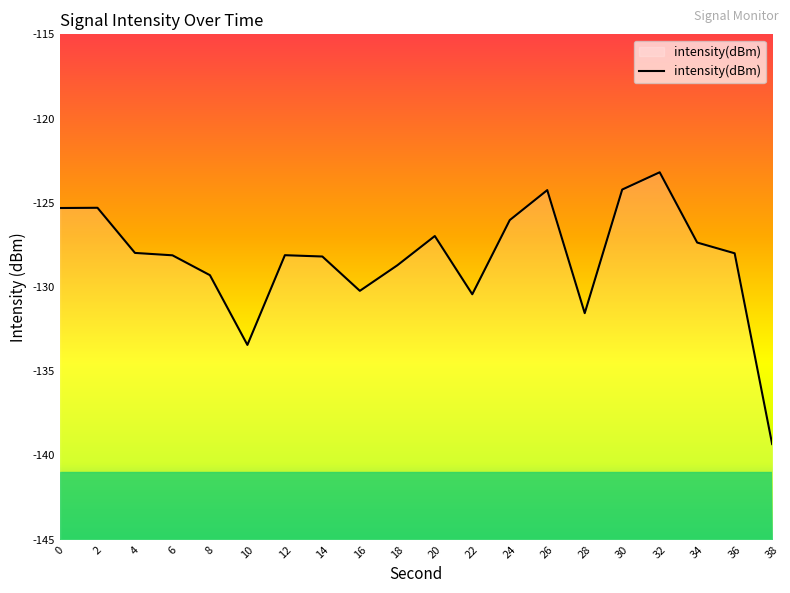

How many lines are shown in the chart?

1